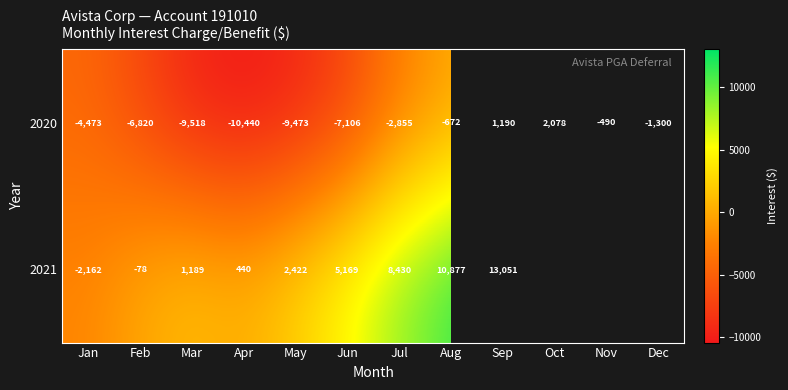

Rank the categories by 2020 value from highest to lowest.

Oct, Sep, Nov, Aug, Dec, Jul, Jan, Feb, Jun, May, Mar, Apr